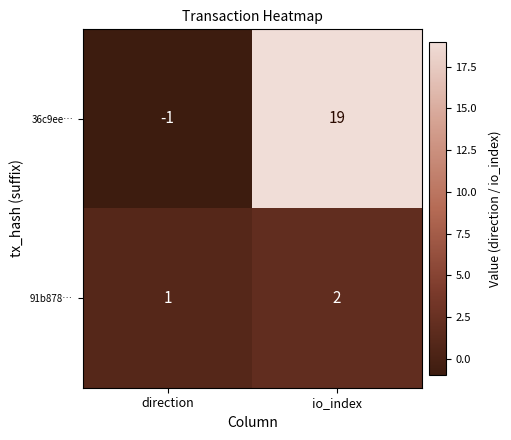

Reading right to left, what are all the values shown in this chart?

36c9ee…: 19	-1
91b878…: 2	1